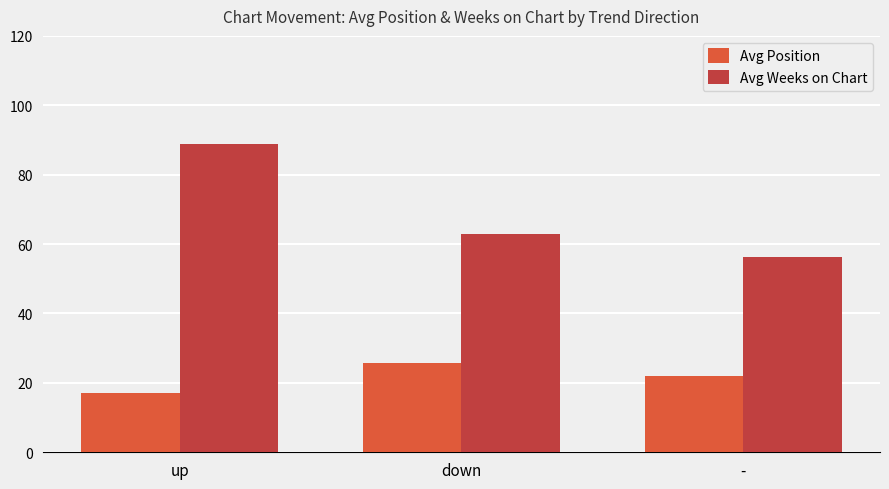

Which series has the widest spread of values?

Avg Weeks on Chart